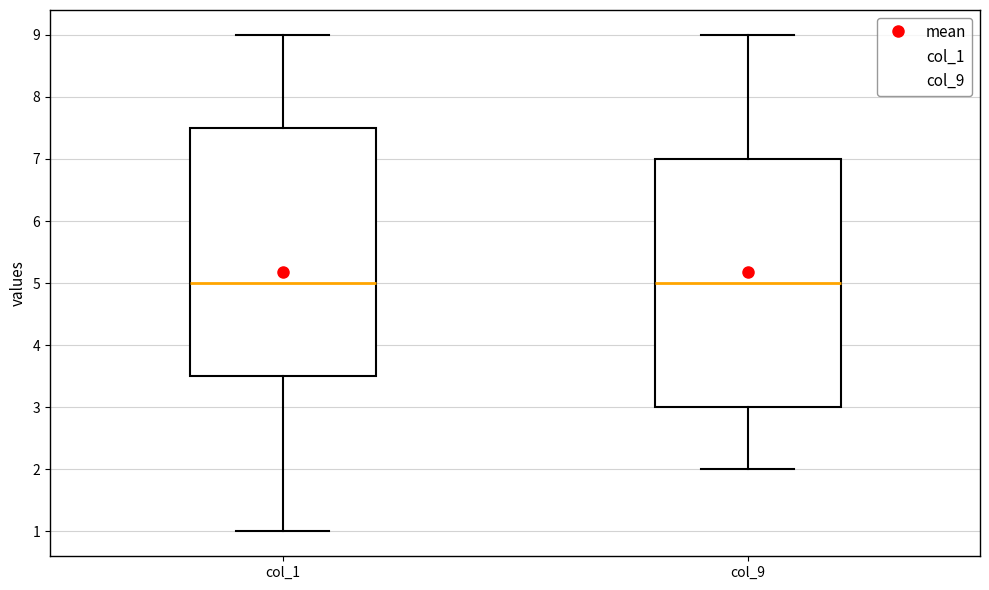

Reading left to right, transcribe this box plot: for each box, give where its median line is, the range the box spans, and where its two whiskers end, as read against the y-axis. The values are not printed on the chart, so give them approximately, as read against the axis.

col_1: median 5.0, box 3.5 to 7.5, whiskers 1.0 to 9.0
col_9: median 5.0, box 3.0 to 7.0, whiskers 2.0 to 9.0